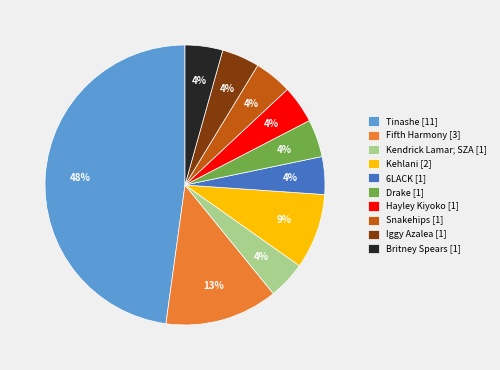

Does any single category account for the majority?

No